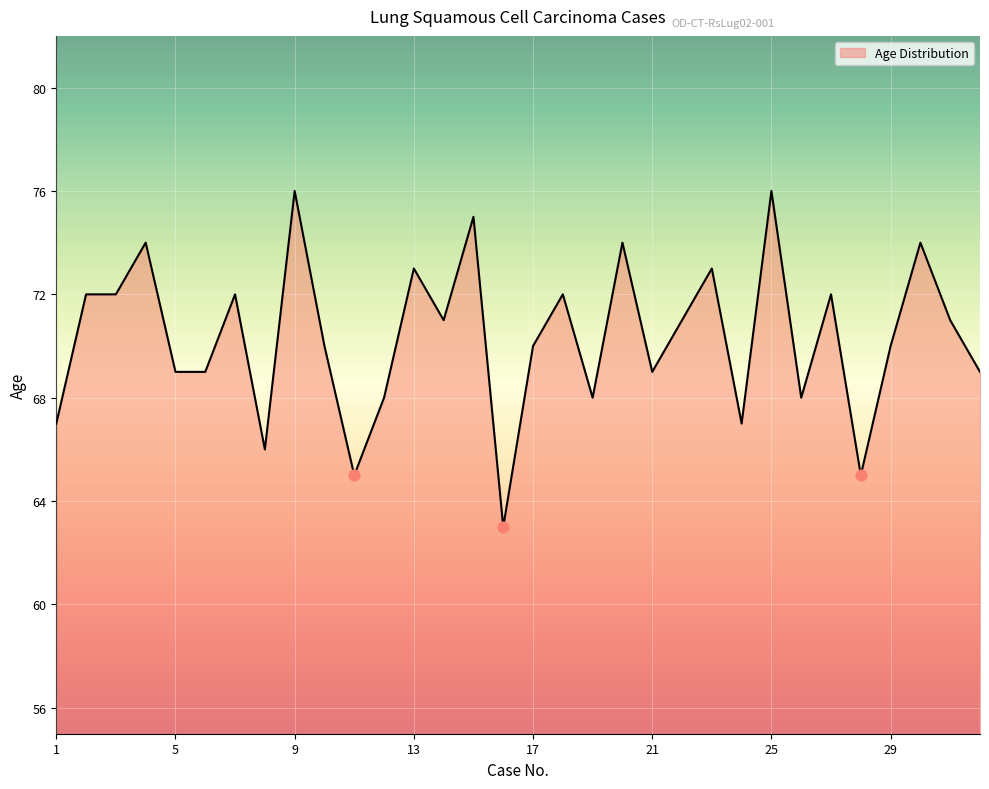

What is the smallest value displayed?

63